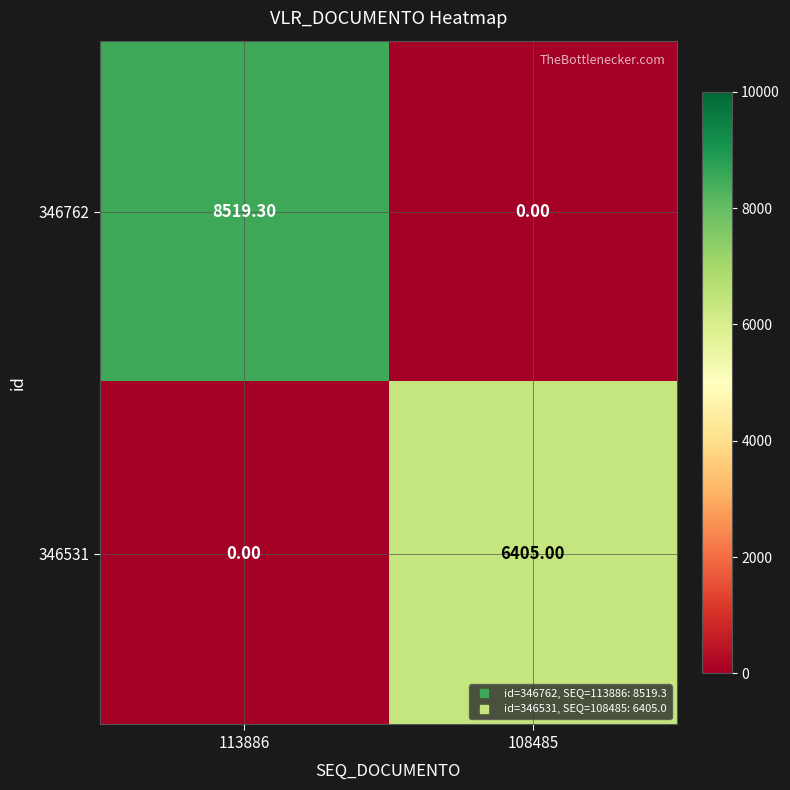

Is the value of 346762 at 113886 greater than the value of 346531 at 108485?

Yes